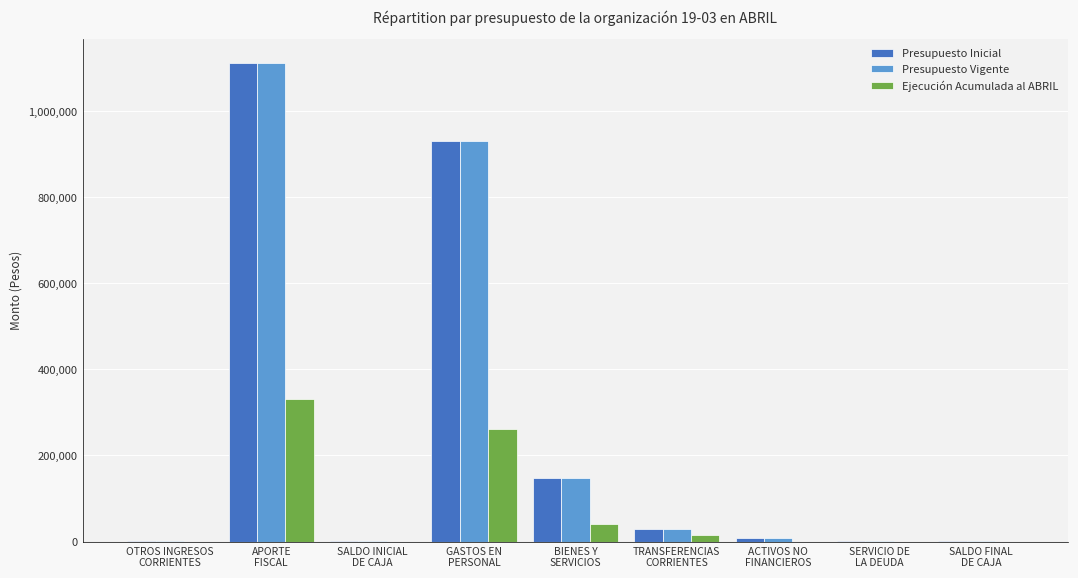

What is the sum of all Presupuesto Inicial values?

2231244